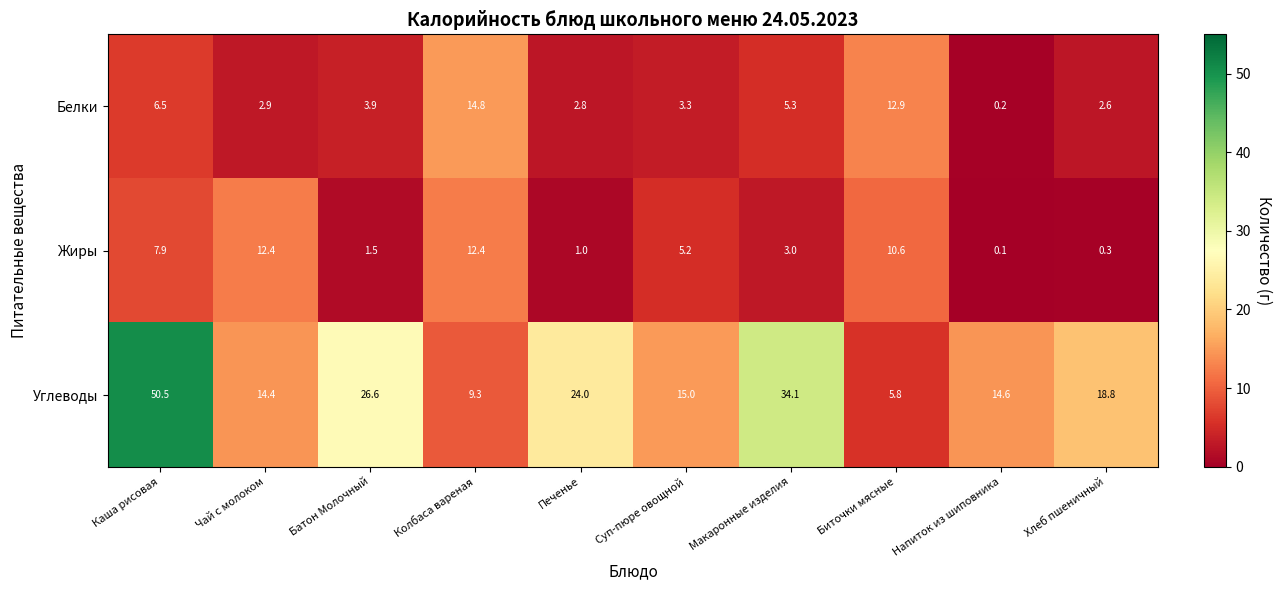

What is the difference between the highest and lowest values at Хлеб пшеничный?

18.5